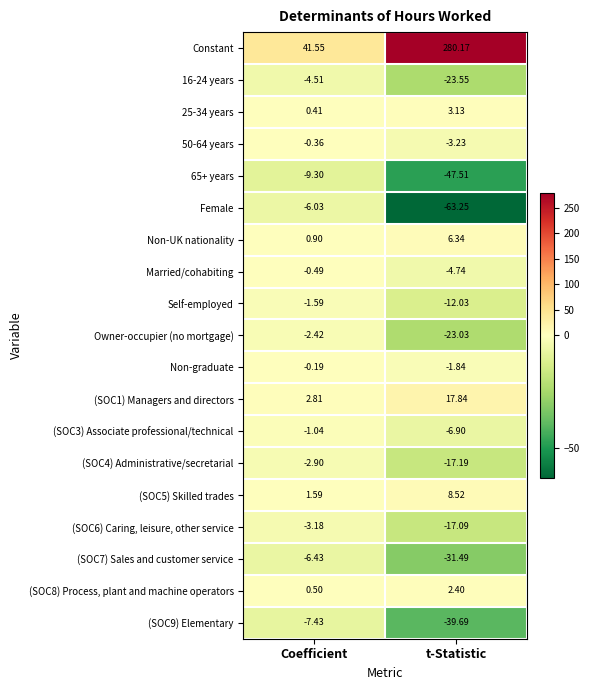

At which category is the sum across all series the highest?

t-Statistic